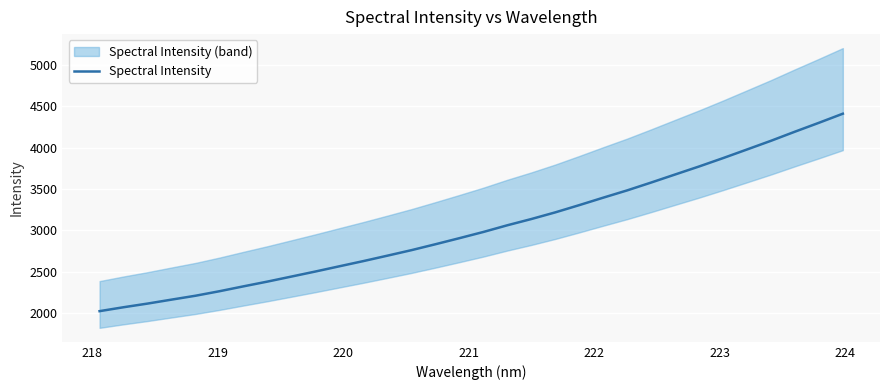

Reading left to right, extract all data points from this chart.

2021.5	2068.9	2113.1	2161.0	2208.2	2262.9	2321.9	2379.6	2440.4	2501.6	2564.9	2627.9	2693.4	2760.0	2831.5	2905.0	2980.2	3061.3	3136.7	3217.4	3305.1	3395.4	3483.7	3578.5	3676.0	3772.9	3874.1	3978.6	4083.7	4193.9	4301.4	4411.6